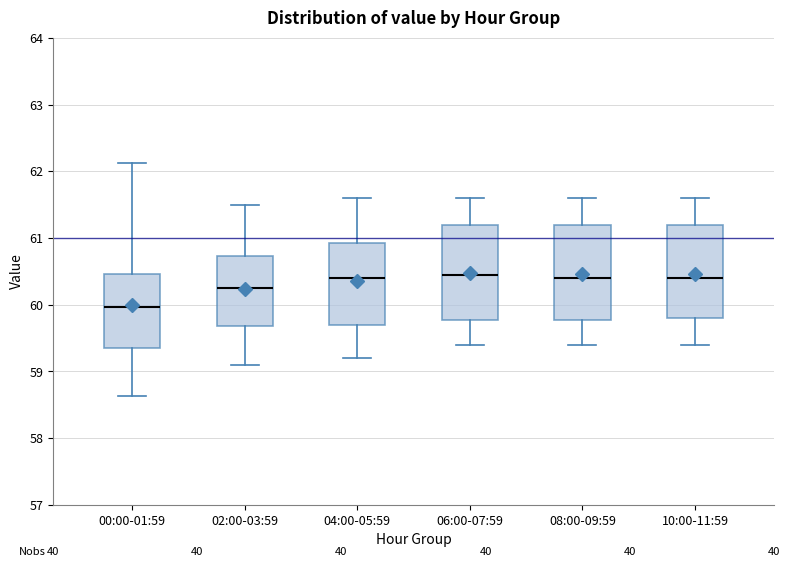

Where is the upper edge of the box for 00:00-01:59 on the y-axis? The values are not printed on the chart, so give them approximately, as read against the axis.

60.5